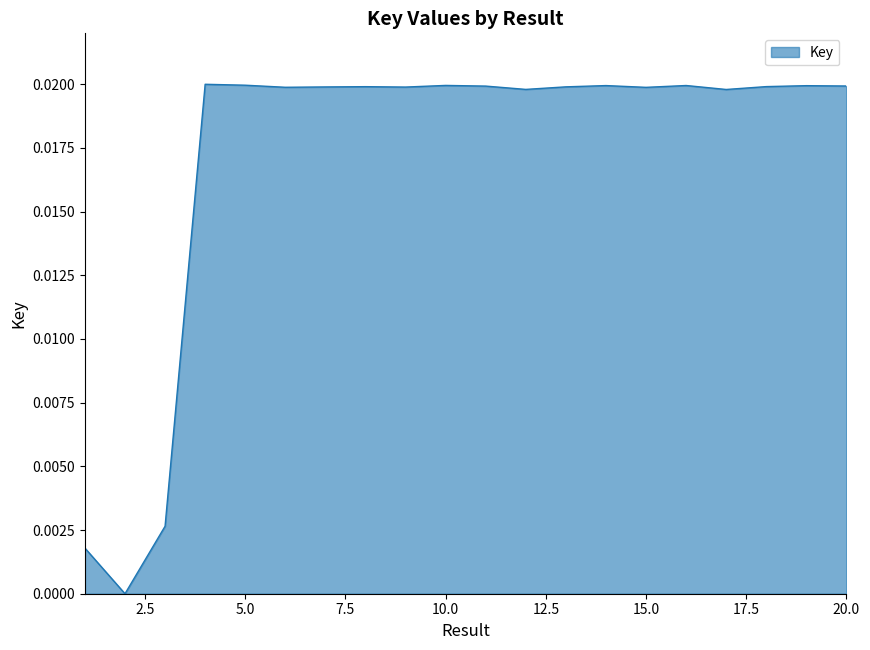

How many lines are shown in the chart?

1